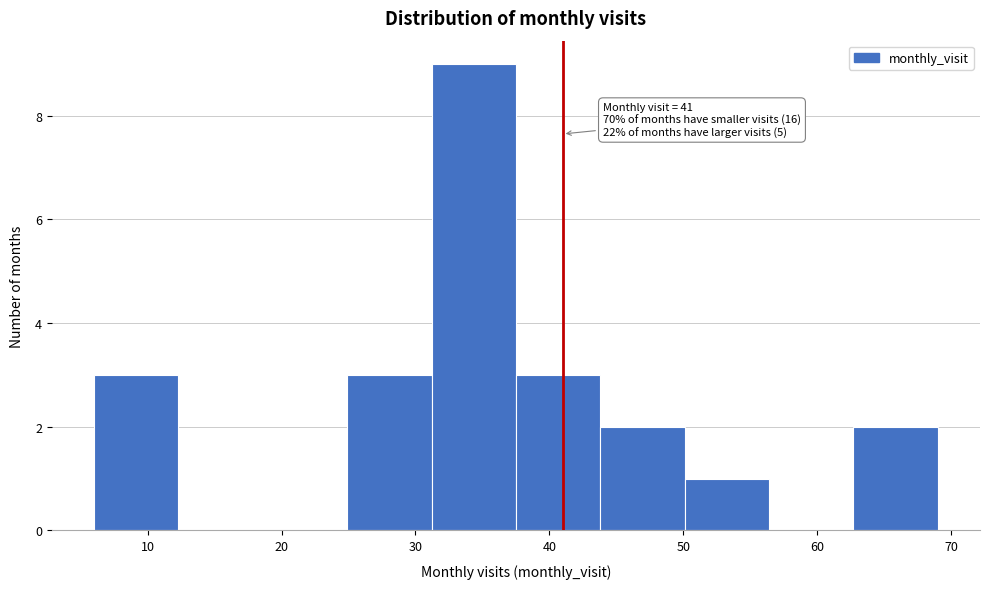

Which range on the x-axis has the tallest bar?

31.2 to 37.5